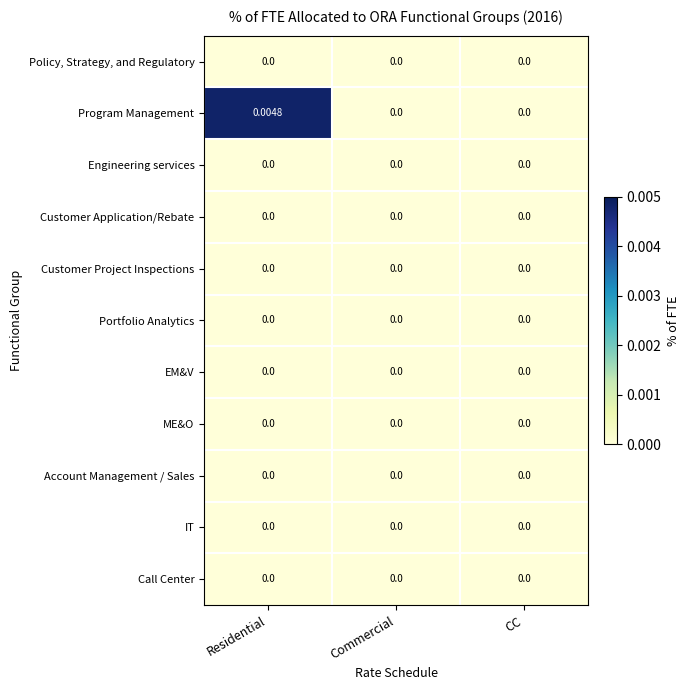

Which series has the largest total across all categories?

Program Management